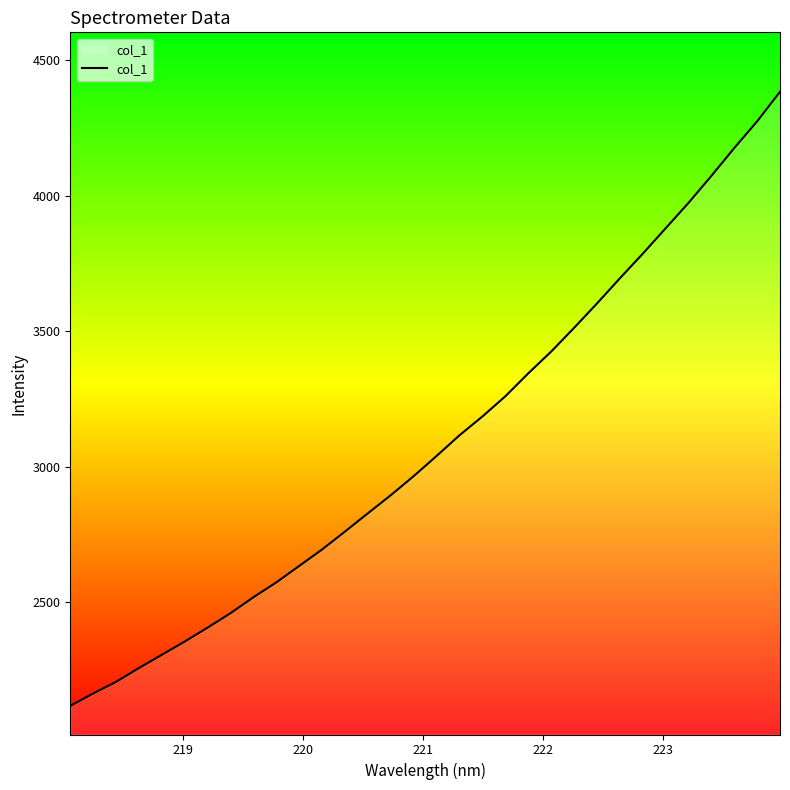

What is the difference between the maximum and minimum values?

2266.0